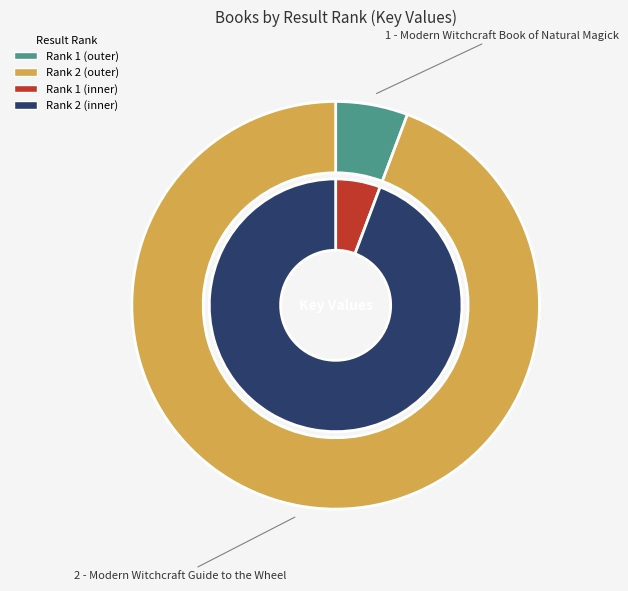

What is the ratio of the value at 1 - Modern Witchcraft Book of Natural Magick to the value at 2 - Modern Witchcraft Guide to the Wheel?

0.1